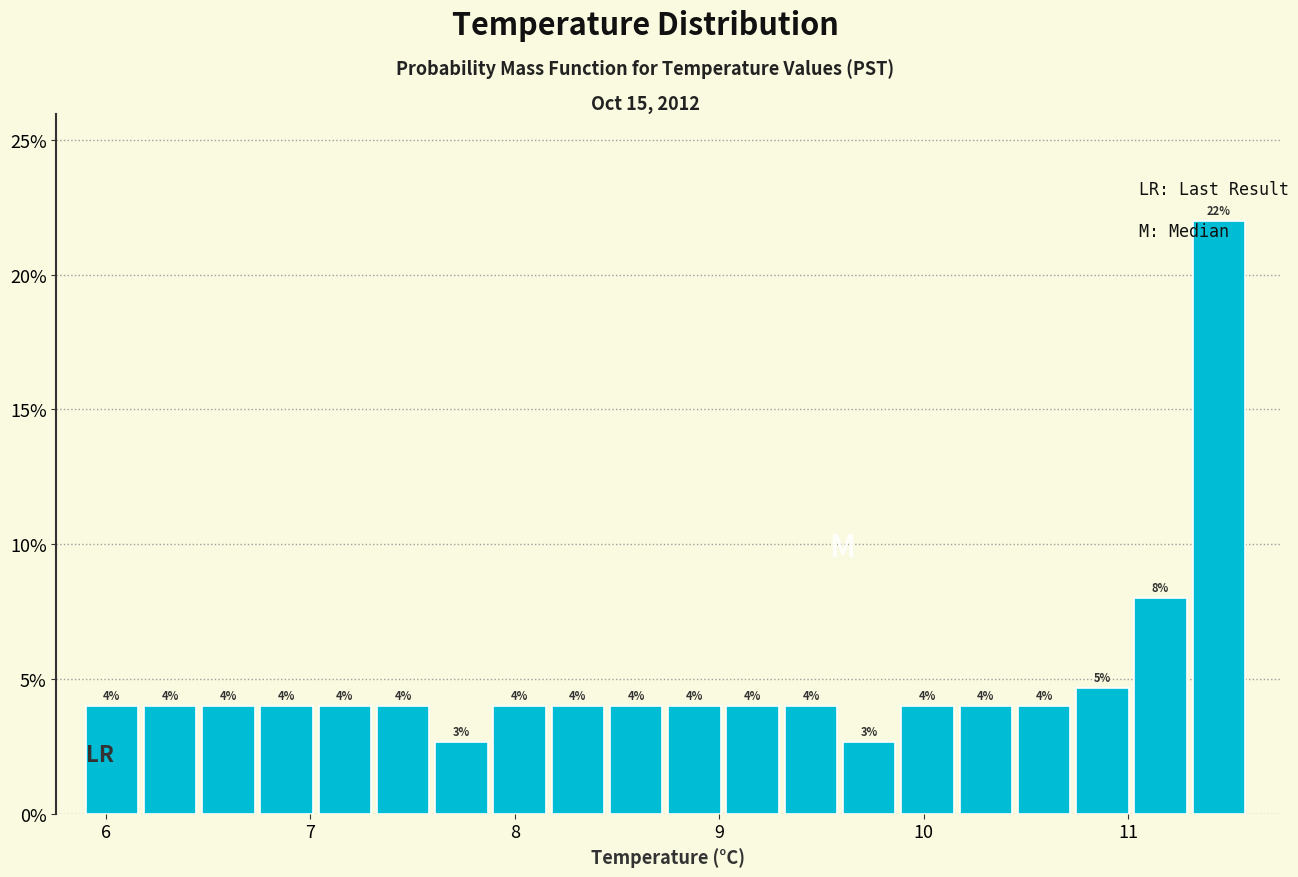

Read against the x-axis, roughly where is the centre of the tallest bar?

11.4